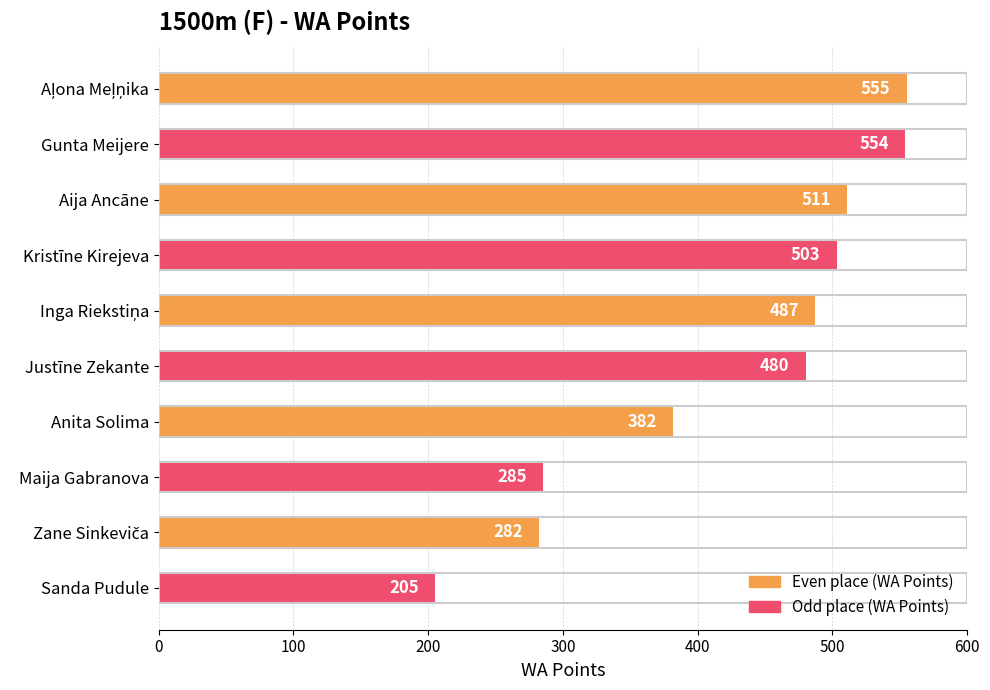

How many data points does each series have?

10